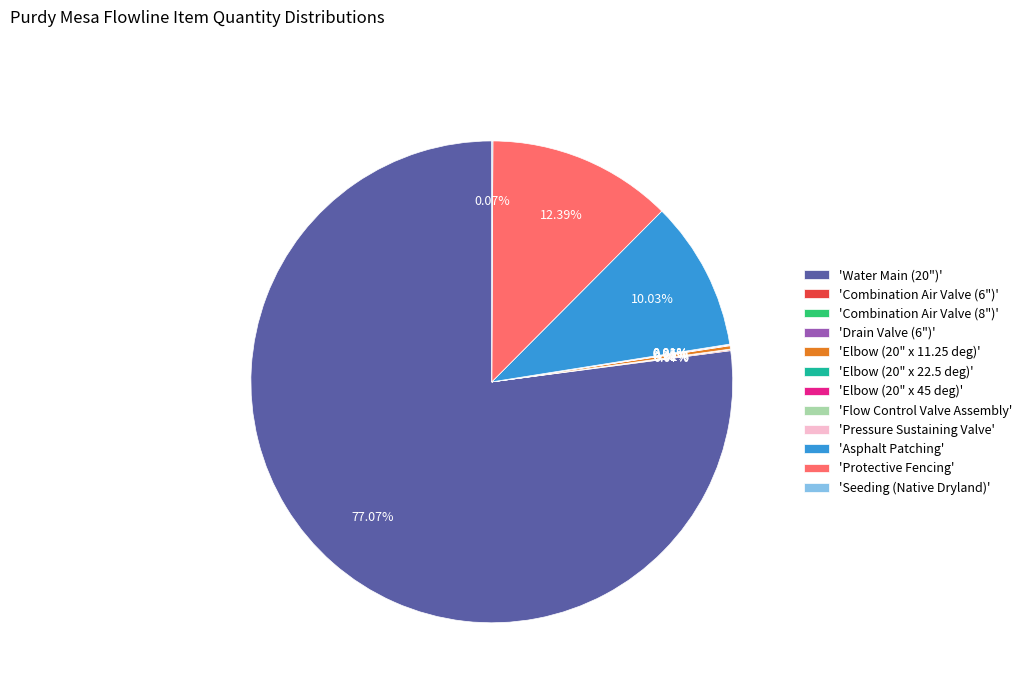

Does 'Water Main (20")' account for over 50% of the chart?

Yes